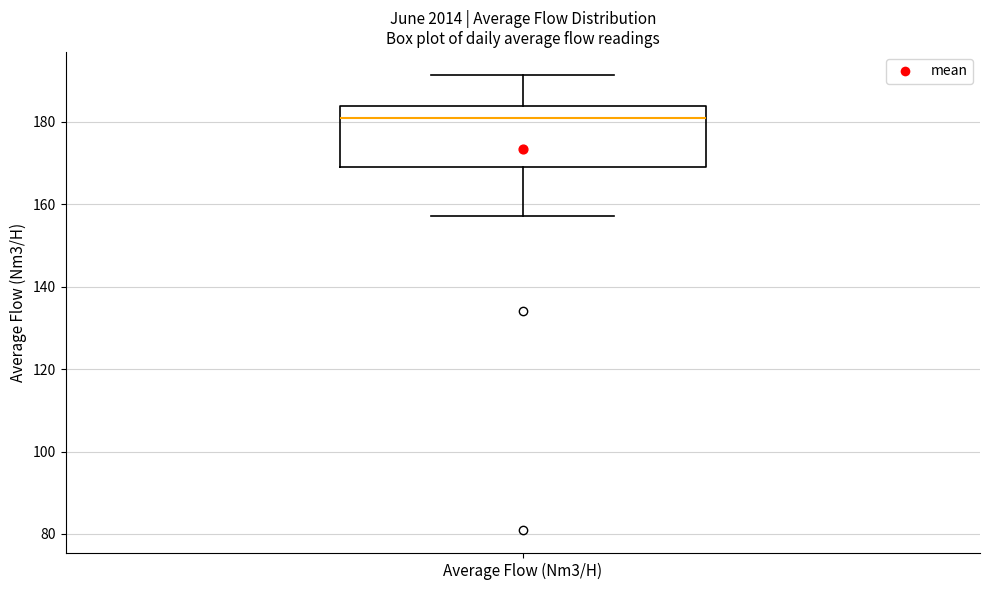

Where is the lower edge of the box for Average Flow (Nm3/H) on the y-axis? The values are not printed on the chart, so give them approximately, as read against the axis.

170